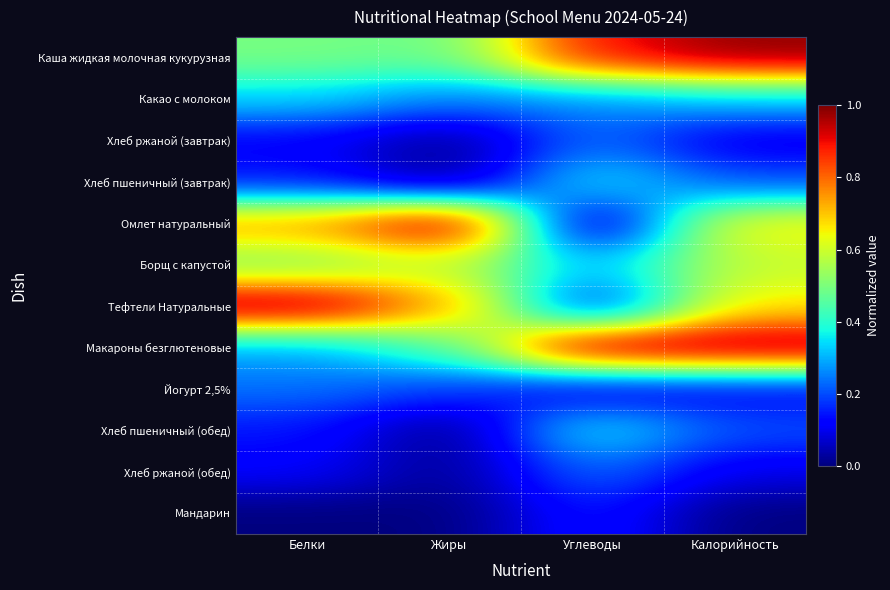

Which series has the largest total across all categories?

Каша жидкая молочная кукурузная